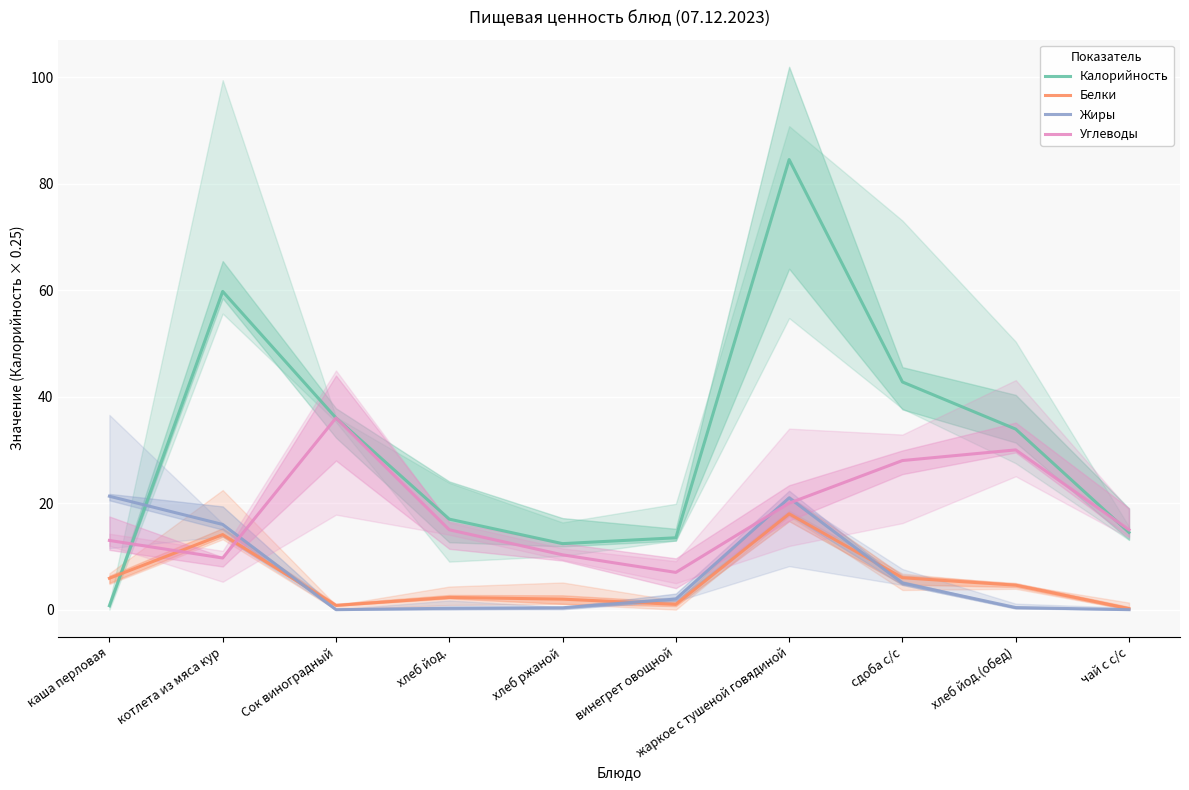

How many lines are shown in the chart?

4